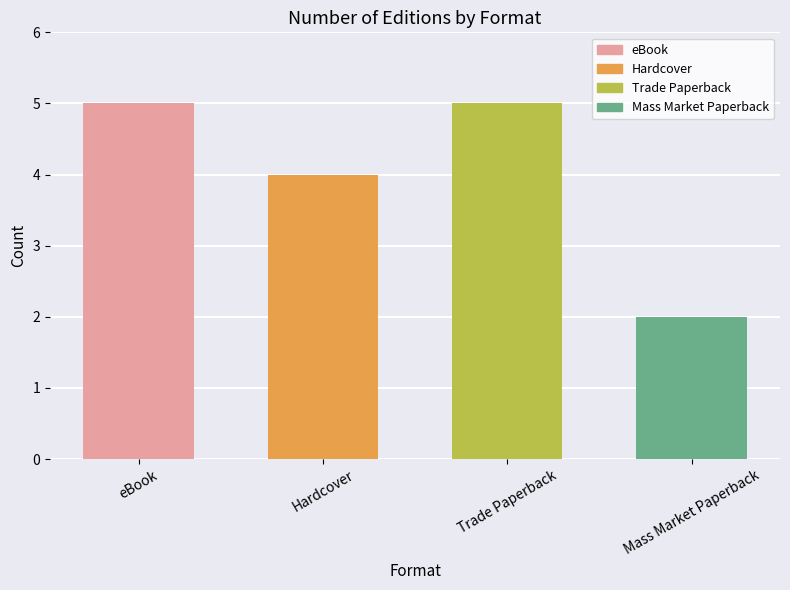

What is the label of the 1st bar from the left?

eBook